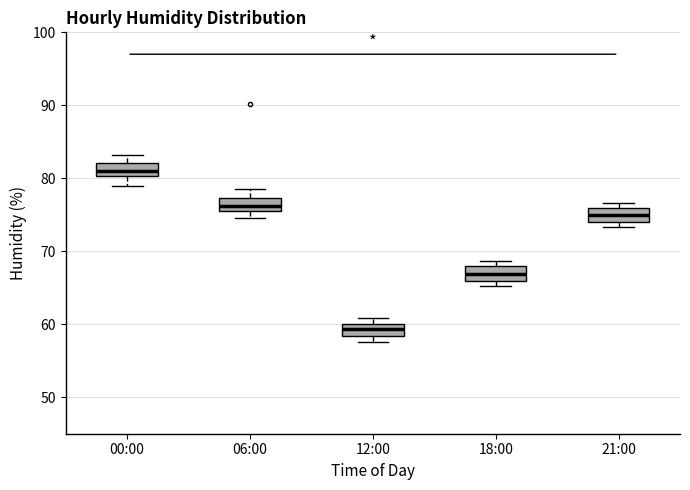

Reading left to right, read every box against the y-axis: the position of its median line, the range the box covers, and the ends of its whiskers. The values are not printed on the chart, so give them approximately, as read against the axis.

00:00: median 81, box 80 to 82, whiskers 79 to 83
06:00: median 76, box 75 to 77, whiskers 75 (below the box's lower edge) to 79
12:00: median 59, box 58 to 60, whiskers 58 (below the box's lower edge) to 61
18:00: median 67, box 66 to 68, whiskers 65 to 69
21:00: median 75, box 74 to 76, whiskers 73 to 77